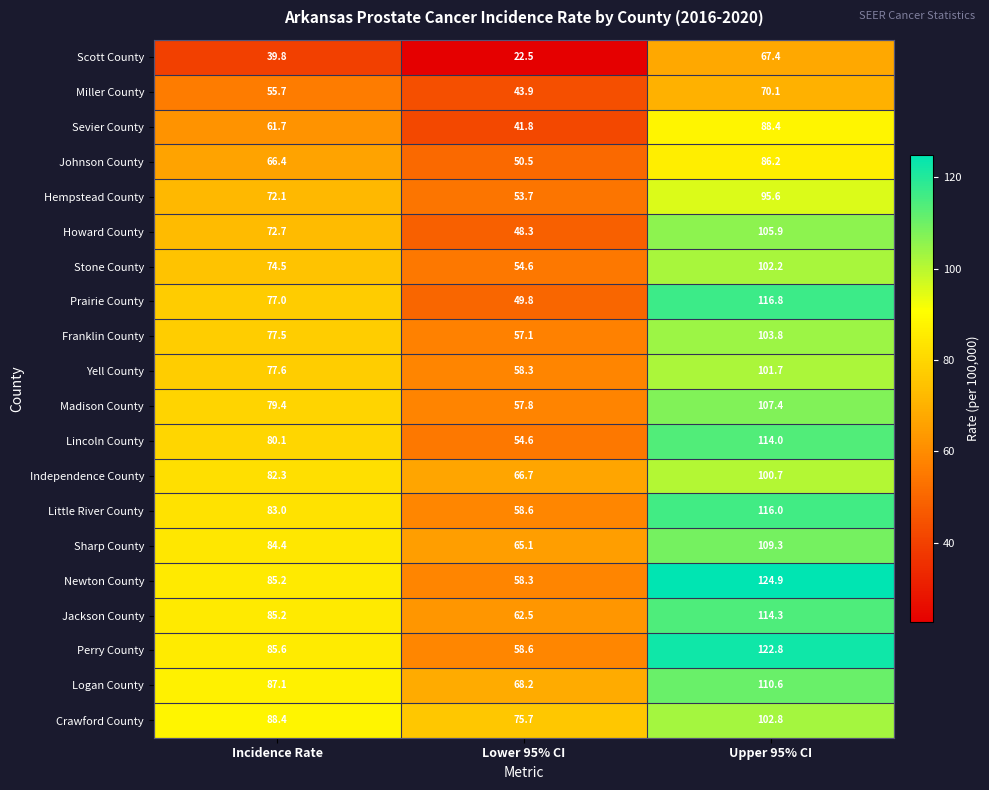

Is it true that Scott County equals 22.5 at Lower 95% CI?

True